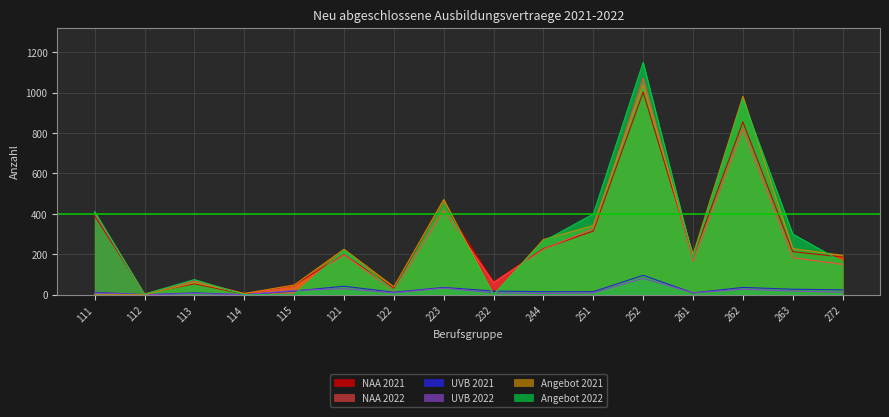

Reading left to right, transcribe all the data shown in this chart.

NAA 2021: 111=390	112=6	113=54	114=3	115=48	121=198	122=33	223=447	232=63	244=228	251=315	252=1002	261=186	262=855	263=213	272=186
NAA 2022: 111=405	112=3	113=69	114=6	115=36	121=198	122=18	223=417	232=60	244=225	251=327	252=1071	261=165	262=819	263=183	272=150
UVB 2021: 111=12	112=0	113=9	114=0	115=18	121=42	122=12	223=36	232=18	244=15	251=15	252=96	261=9	262=36	263=27	272=24
UVB 2022: 111=9	112=0	113=6	114=0	115=21	121=30	122=9	223=33	232=9	244=6	251=9	252=81	261=9	262=27	263=18	272=12
Angebot 2021: 111=0	112=0	113=60	114=6	115=48	121=225	122=39	223=471	232=0	244=273	251=342	252=1038	261=198	262=981	263=228	272=195
Angebot 2022: 111=411	112=3	113=75	114=0	115=0	121=219	122=21	223=450	232=0	244=264	251=399	252=1149	261=183	262=966	263=300	272=162